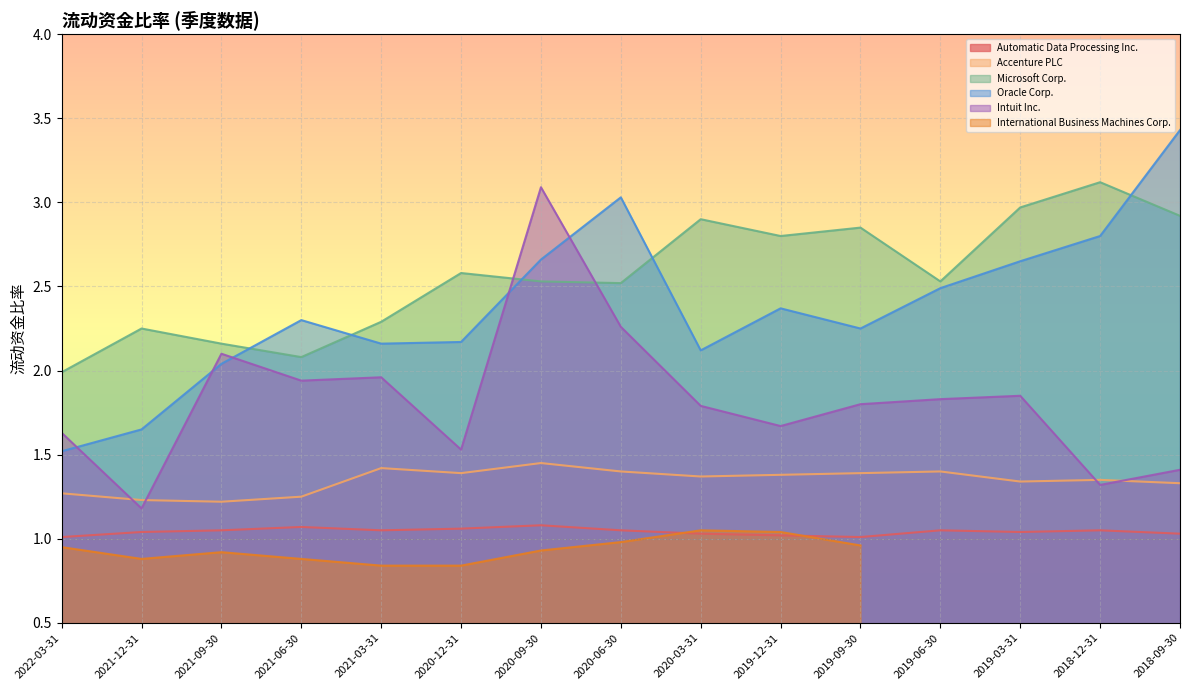

The value of Intuit Inc. at 2021-09-30 is 2.7. True or false?

False